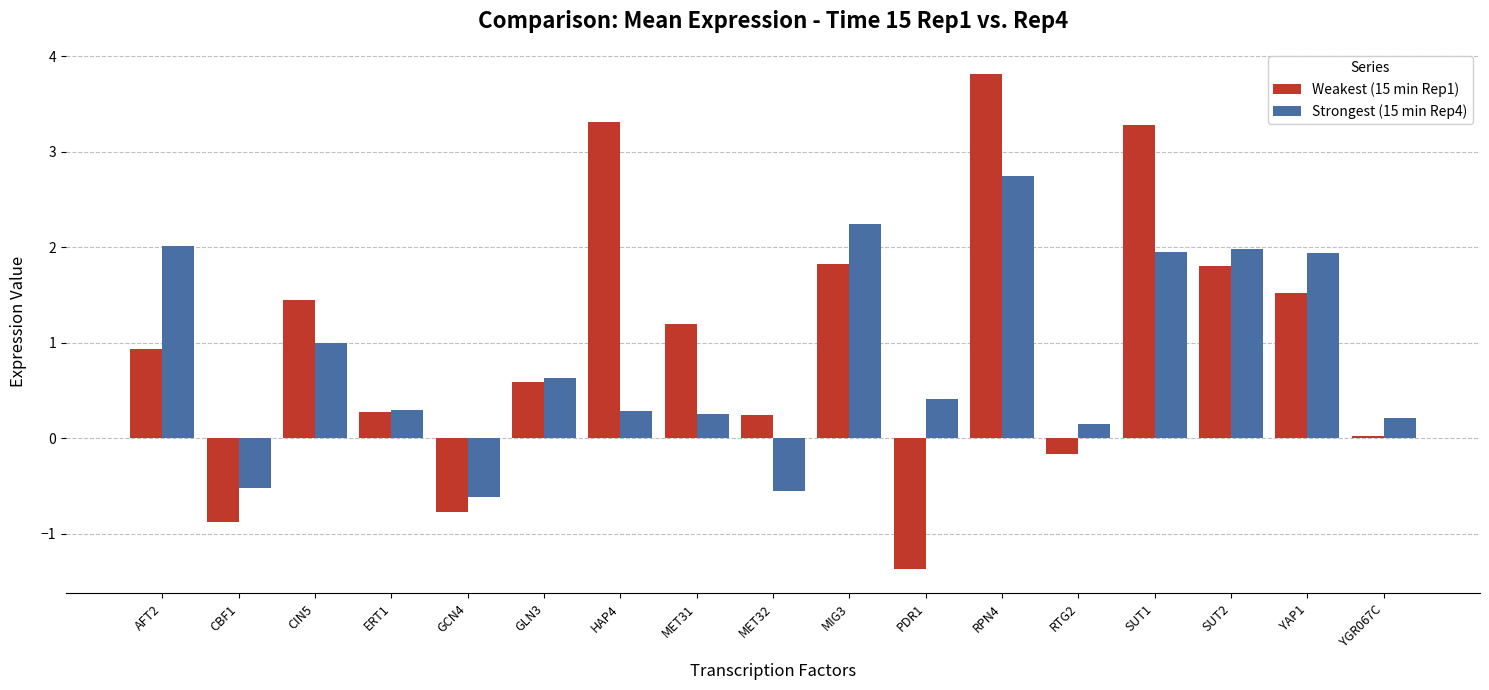

What value does the Strongest (15 min Rep4) series have at CIN5?

1.0